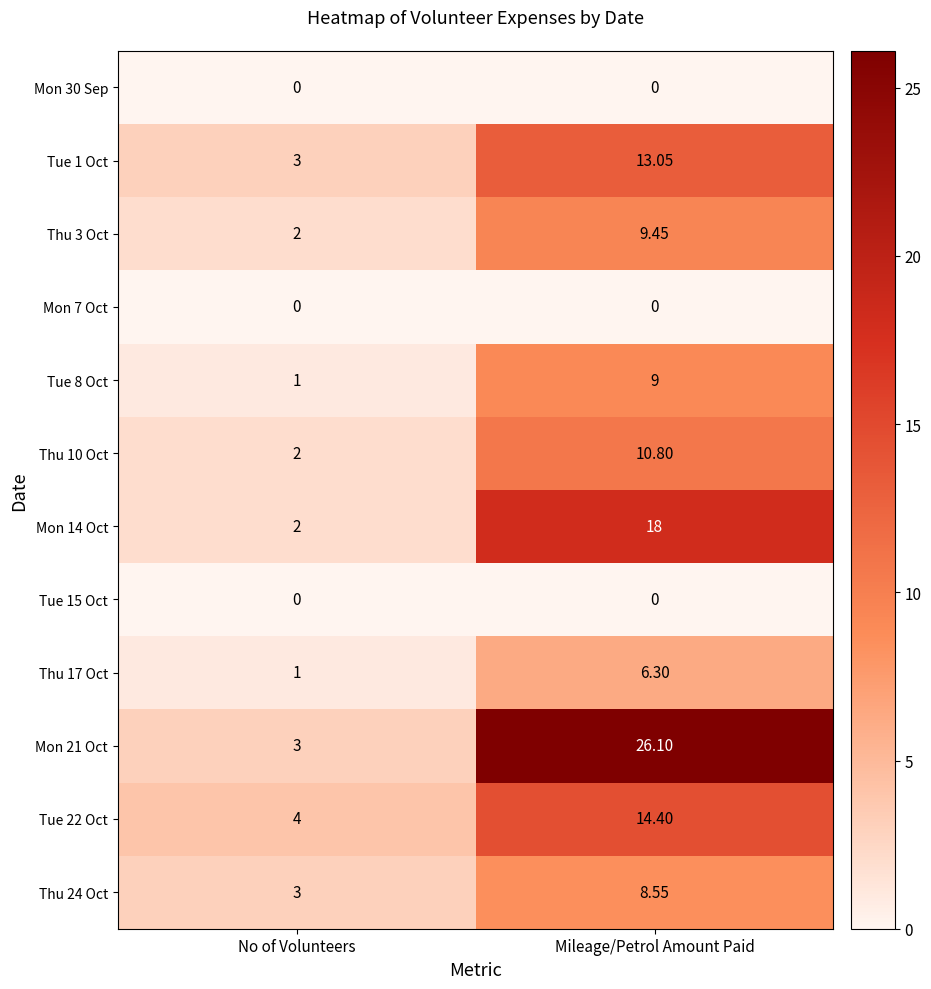

At how many categories does at least one series exceed 10?

1